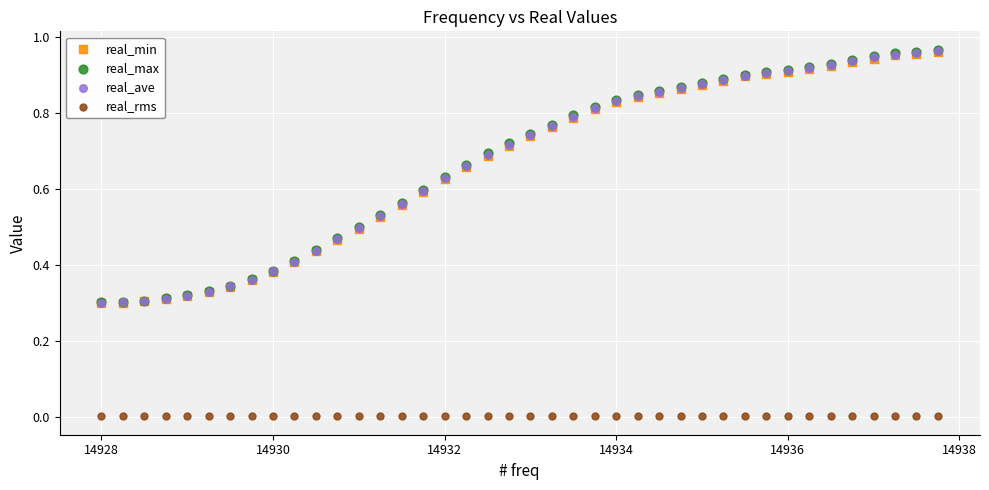

What are all the series names shown in the legend?

real_min, real_max, real_ave, real_rms